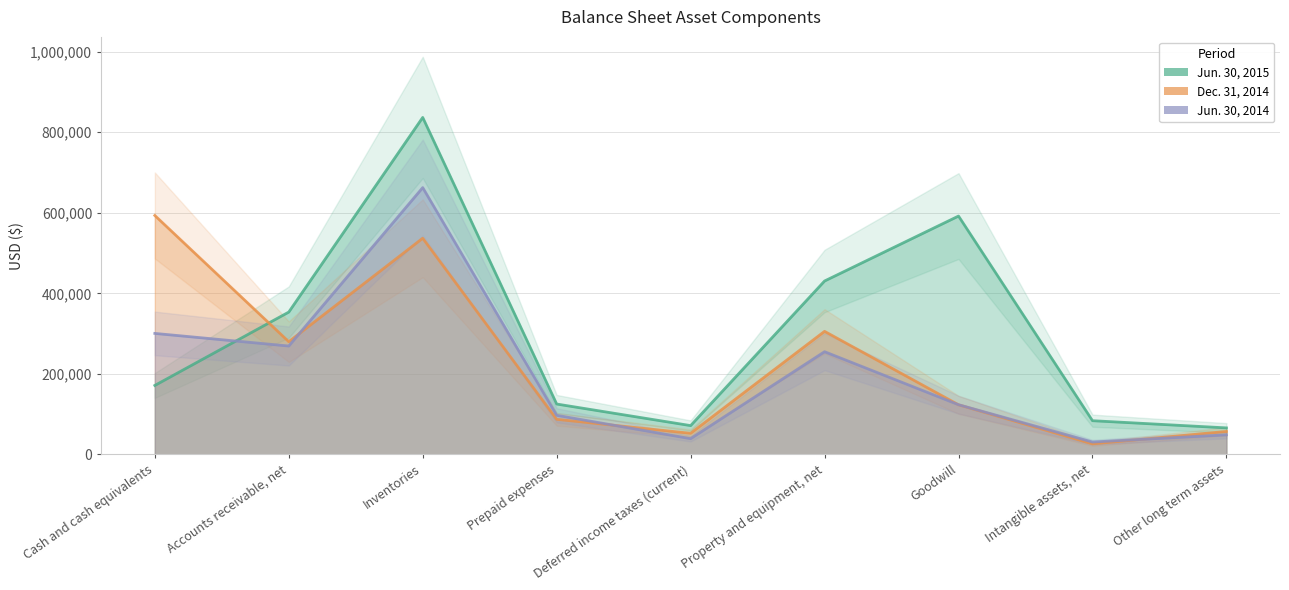

What is the difference between the maximum and minimum values in the Jun. 30, 2014 series?

631612